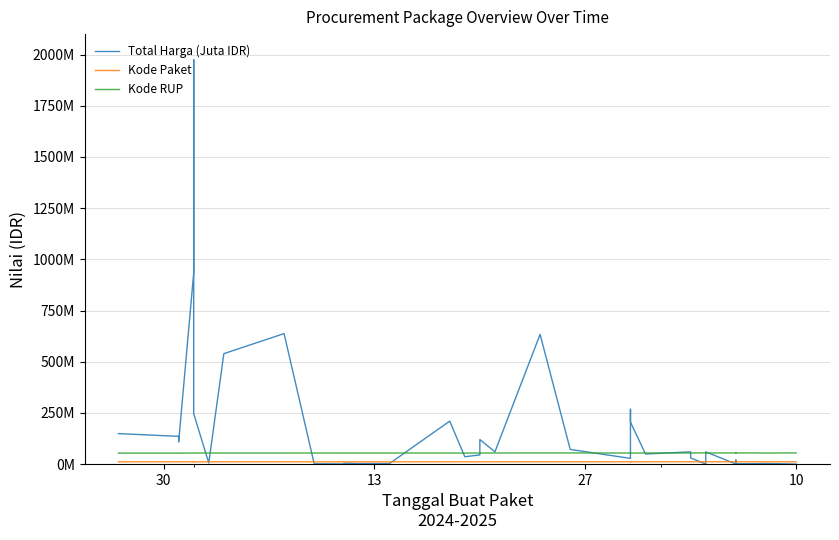

What is the difference between the maximum and minimum values in the Kode RUP series?

3140615